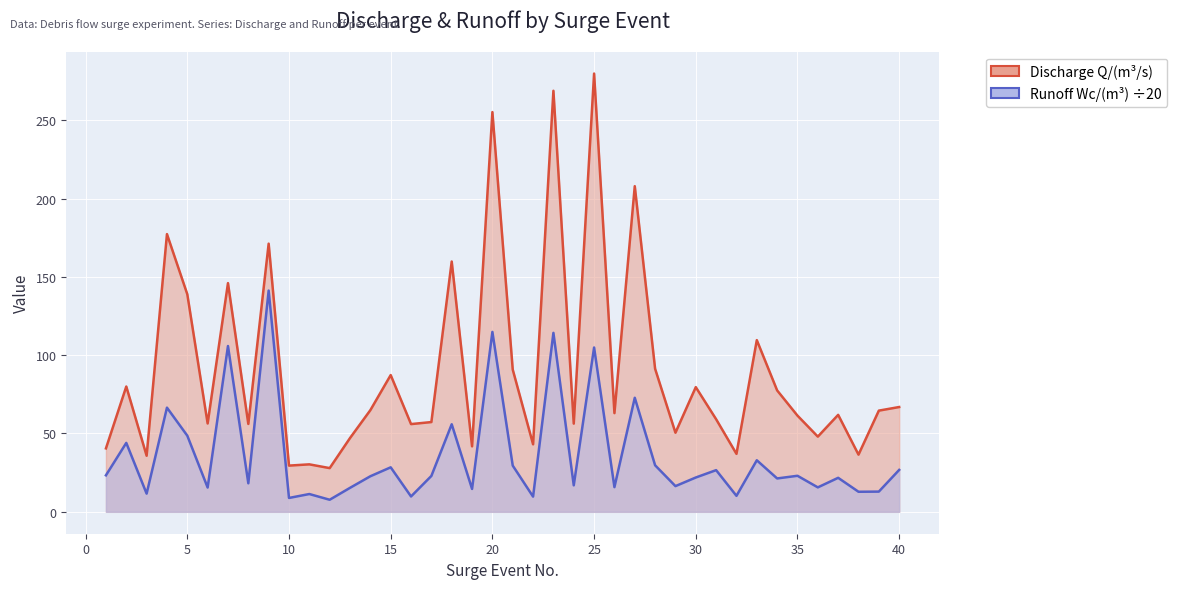

Which series has the largest total across all categories?

Discharge Q/(m3/s)